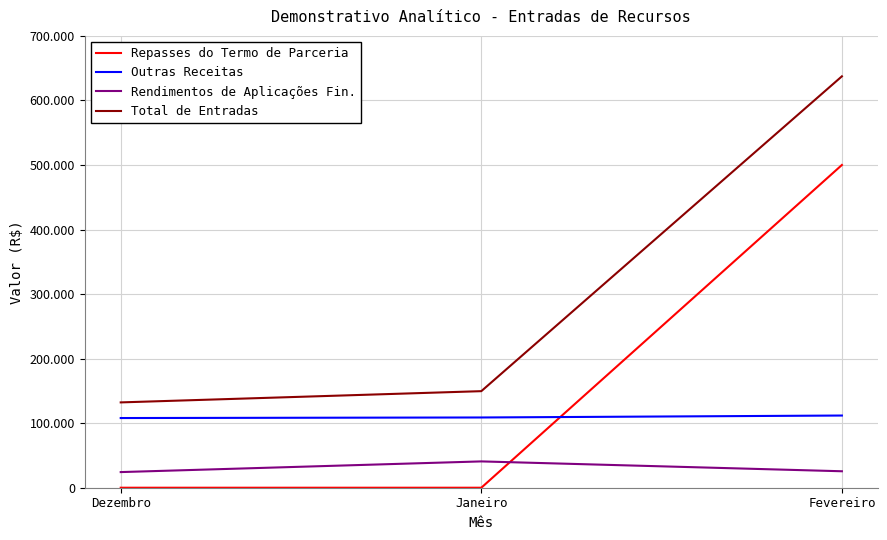

What position from the left is Dezembro?

1